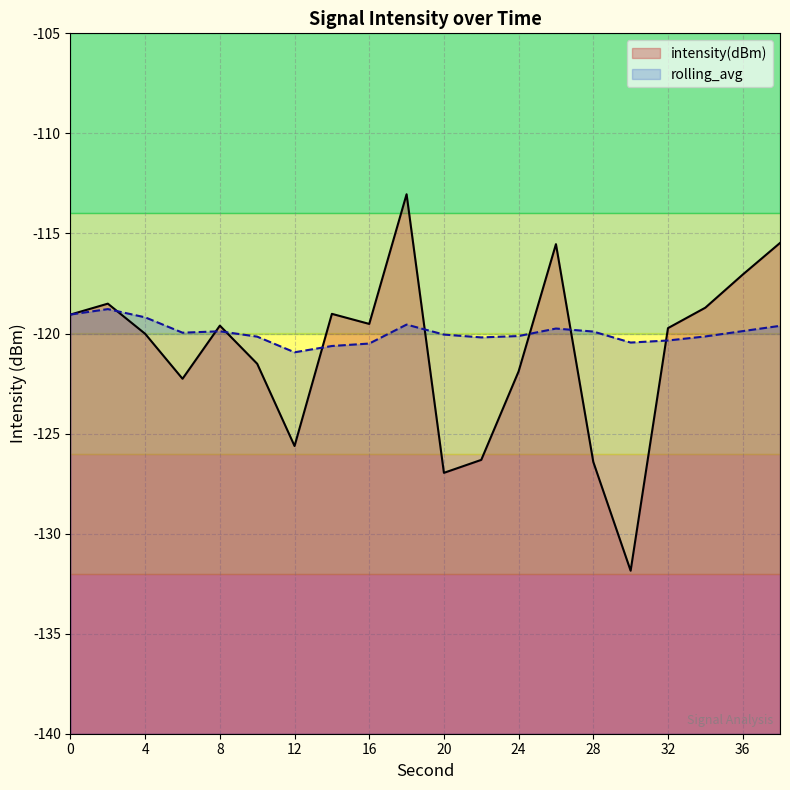

At which category is the sum across all series the highest?

18